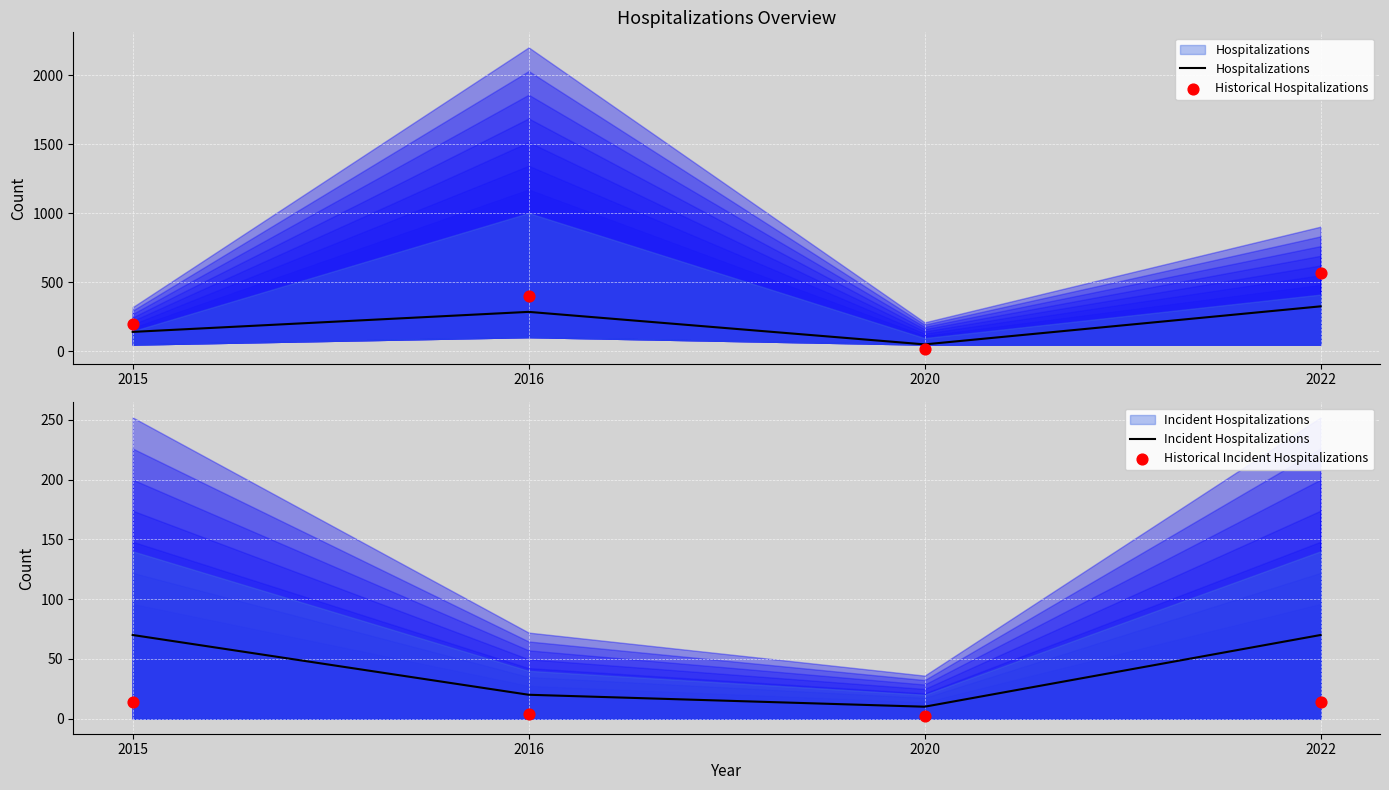

At how many categories does at least one series exceed 377?

2